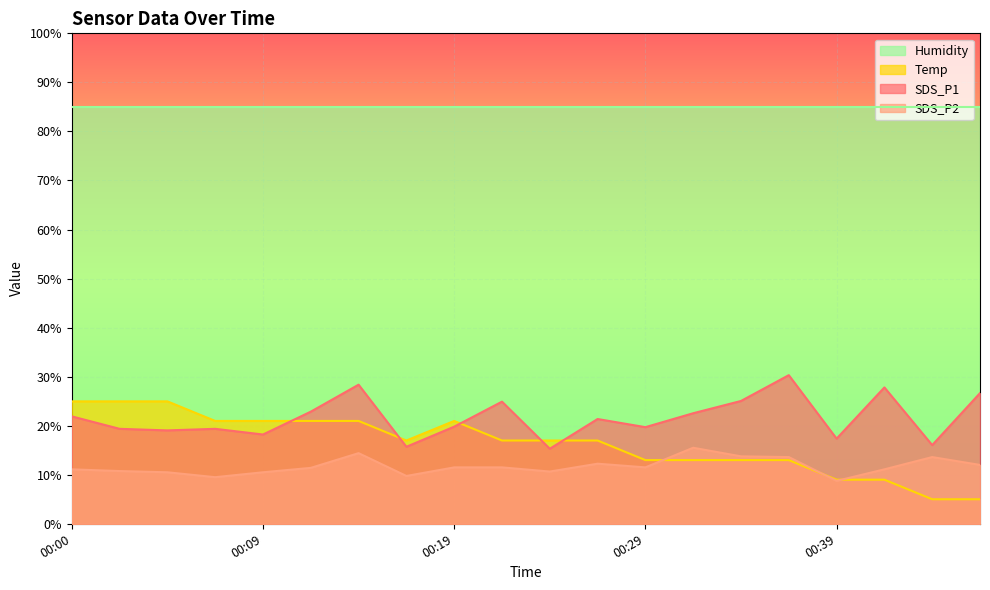

Which series has the largest total across all categories?

Humidity